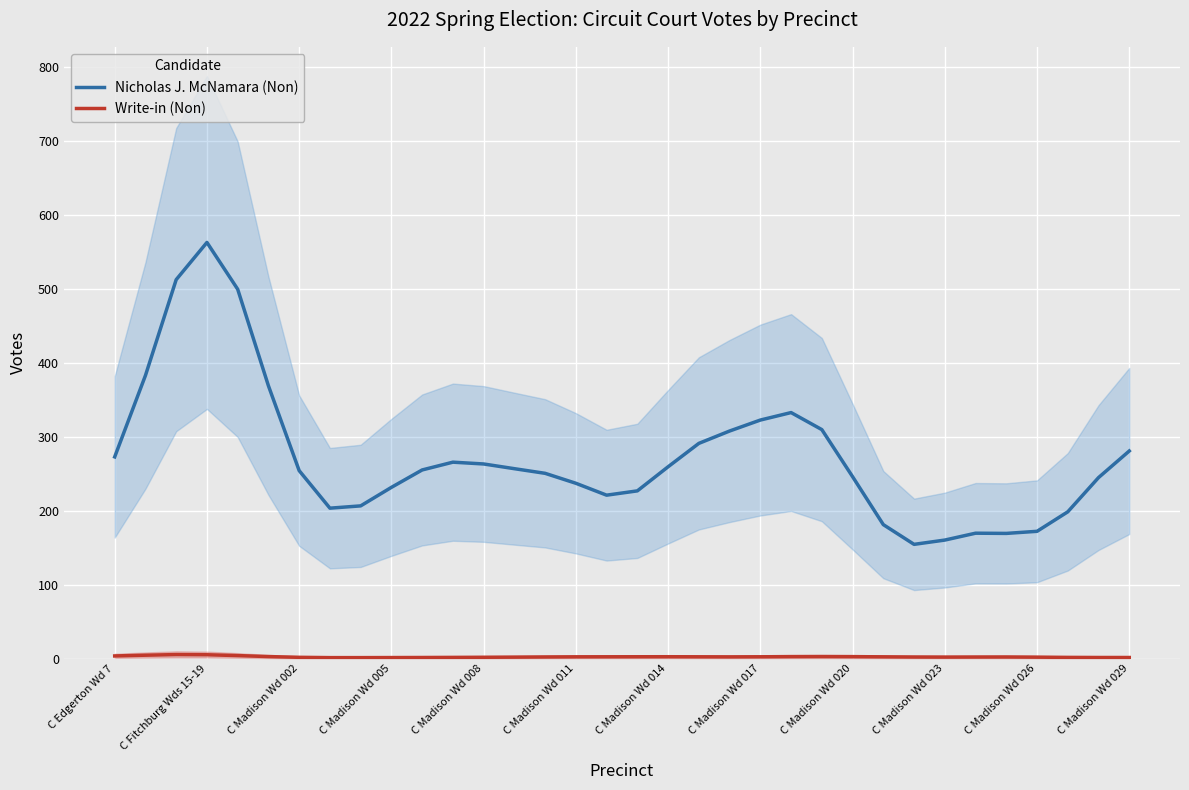

What is the lowest value of the Nicholas J. McNamara (Non) series?

154.4